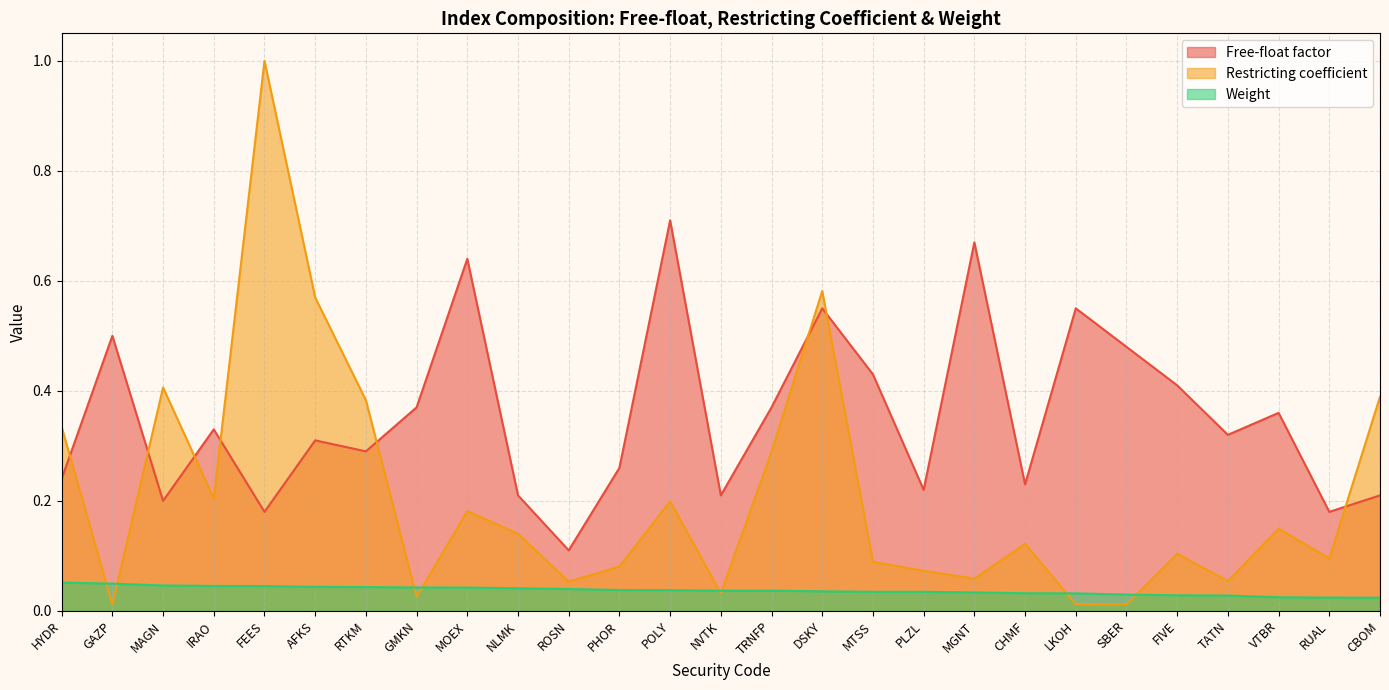

At which category is the sum across all series the highest?

FEES